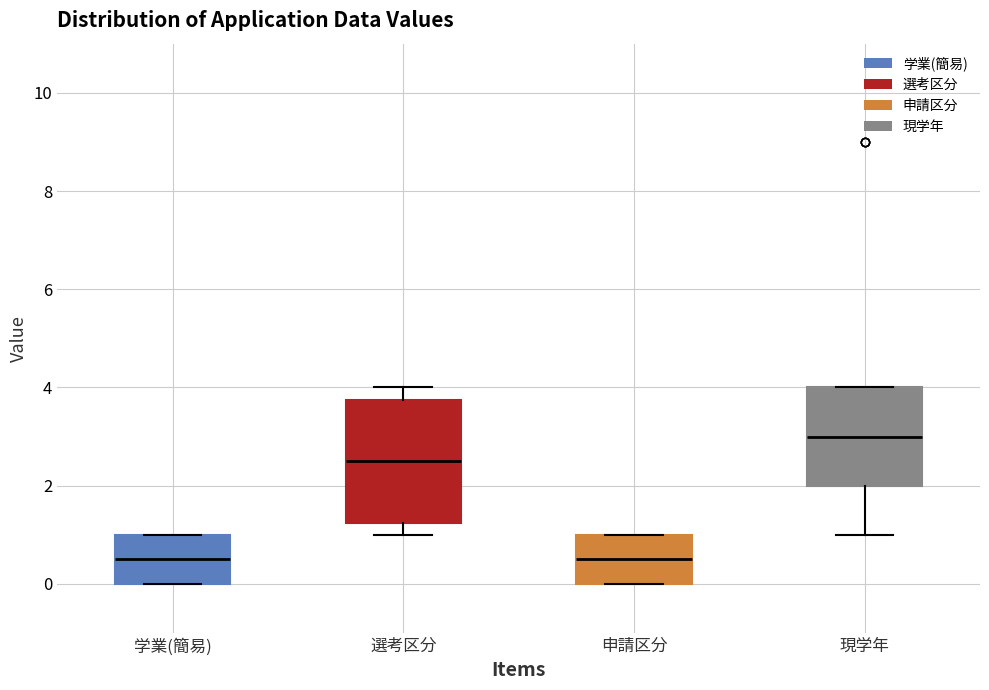

Where does the lower whisker of the box for 現学年 end on the y-axis? The values are not printed on the chart, so give them approximately, as read against the axis.

1.0